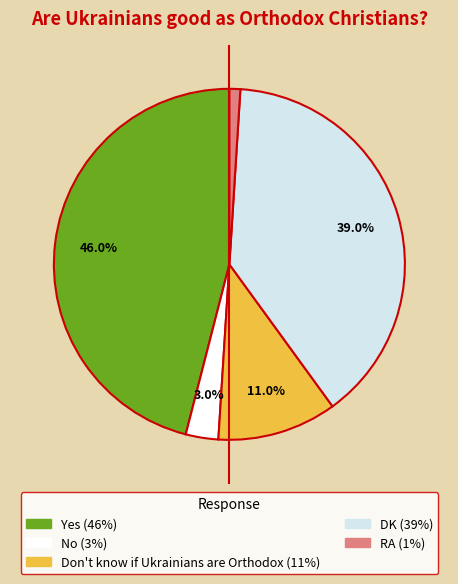

Is there any slice that represents more than half of the pie?

No